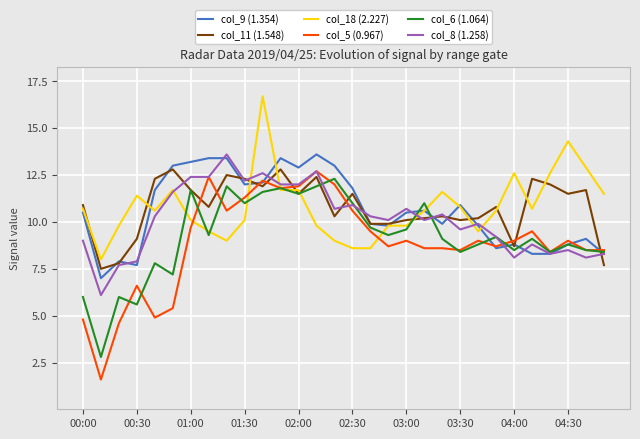

True or false: col_11 (1.548) and col_18 (2.227) cross at least once.

True